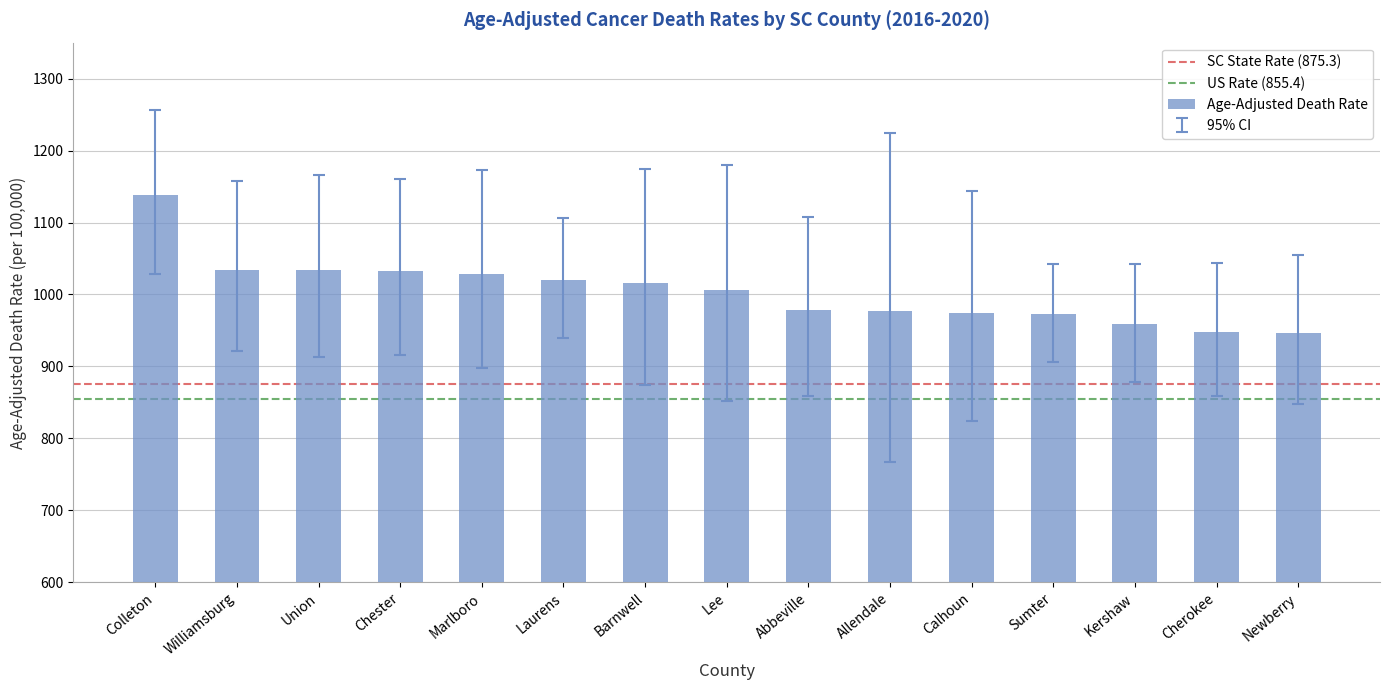

What is the sum of the values at Calhoun and Allendale?

1951.0